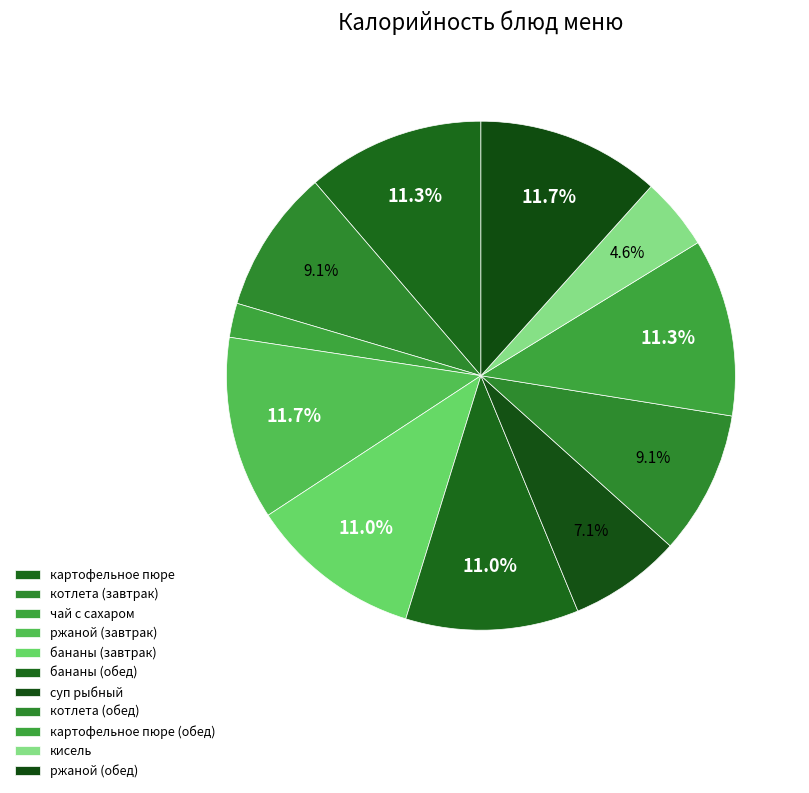

Does any single category account for the majority?

No